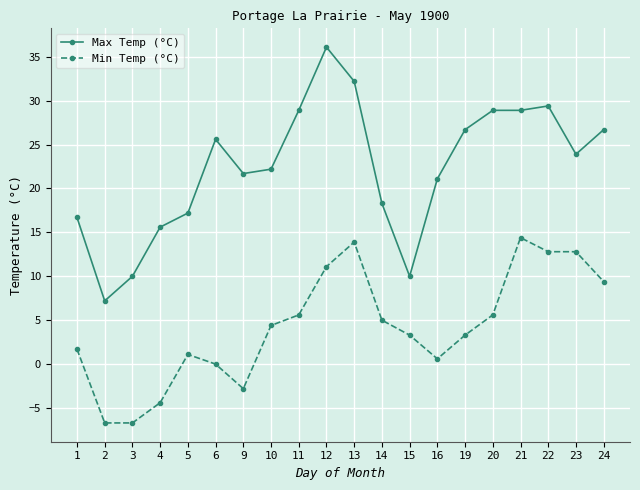

True or false: Min Temp (°C) and Max Temp (°C) cross at least once.

False